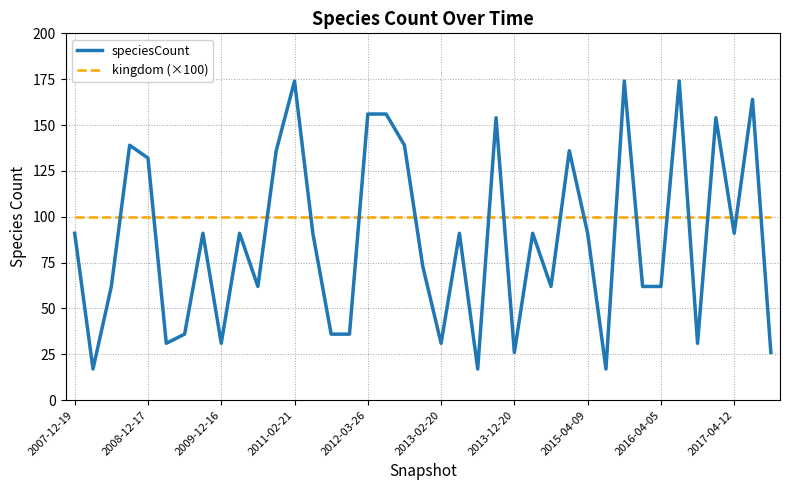

Which series ends up on top after the final intersection of speciesCount and kingdom (×100)?

kingdom (×100)